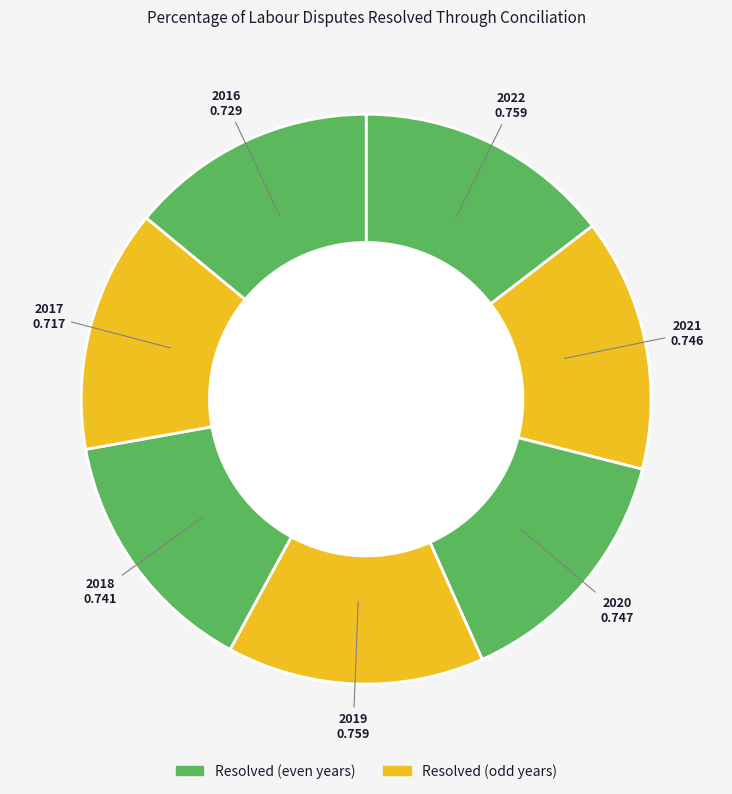

Does any single category account for the majority?

No